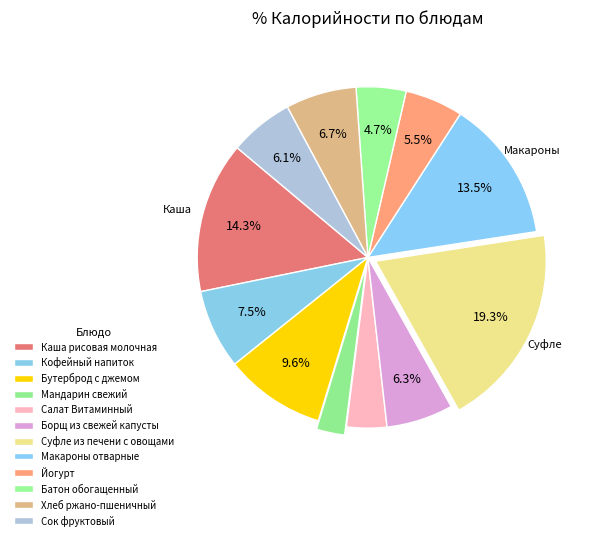

What is the smallest slice in the pie chart?

Мандарин свежий